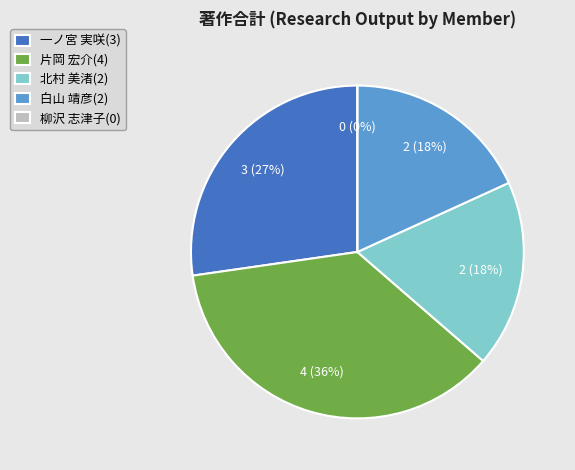

What percentage is the 北村 美渚 slice, to the nearest percent?

18%